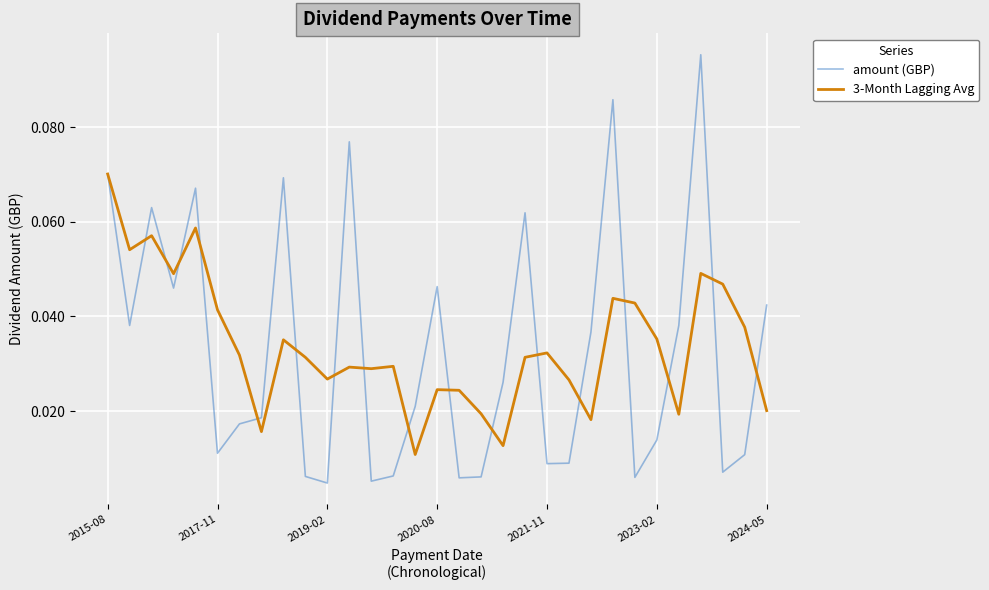

True or false: amount (GBP) and 3-Month Lagging Avg intersect in this chart.

True